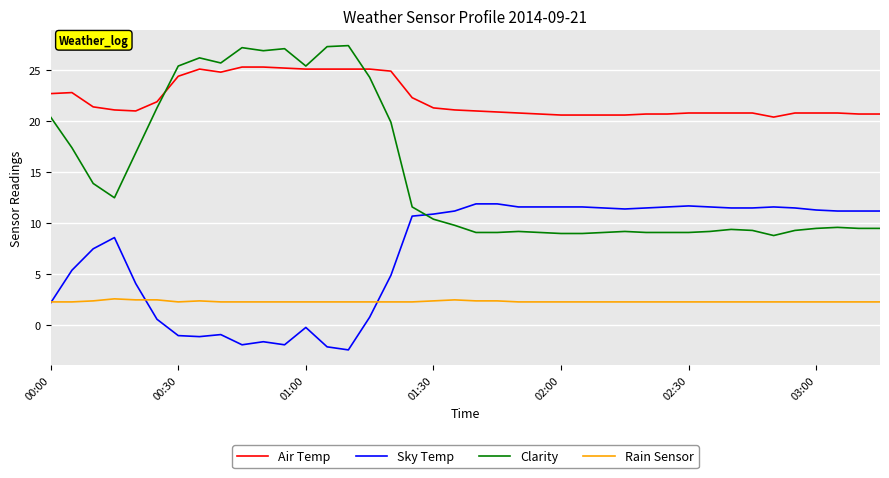

True or false: Rain Sensor and Clarity intersect in this chart.

False